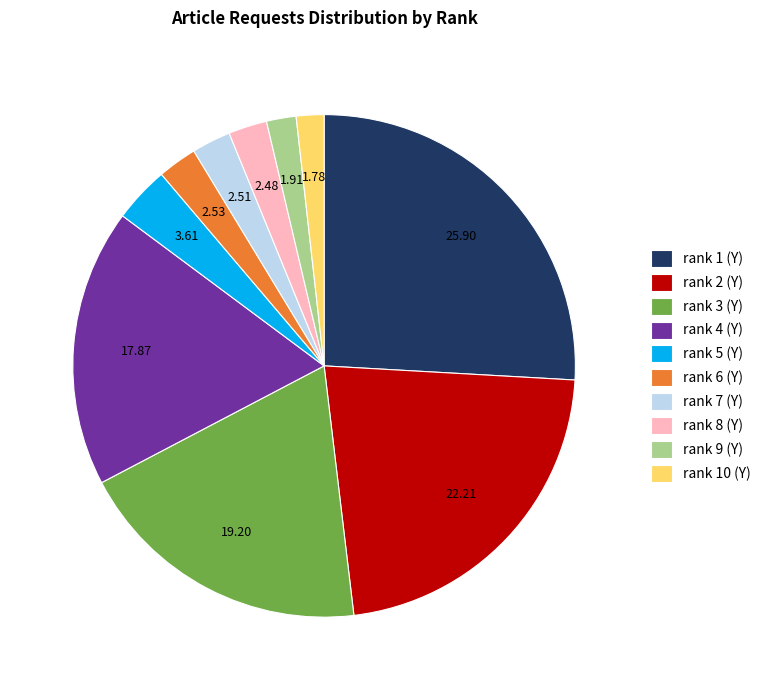

Is there a majority slice in this chart?

No